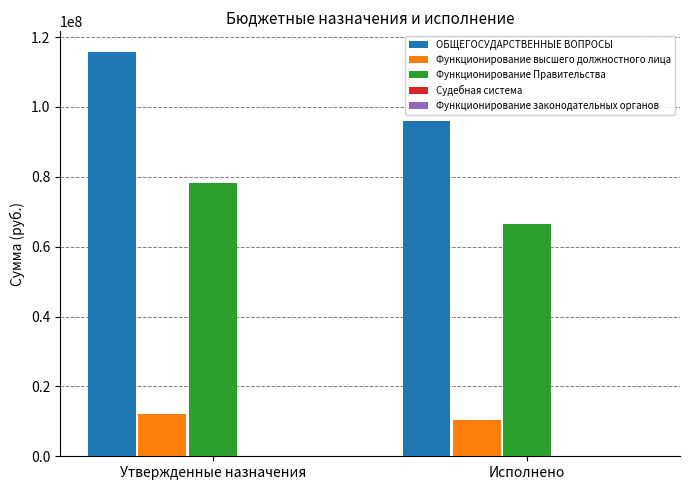

Are the bars horizontal?

No